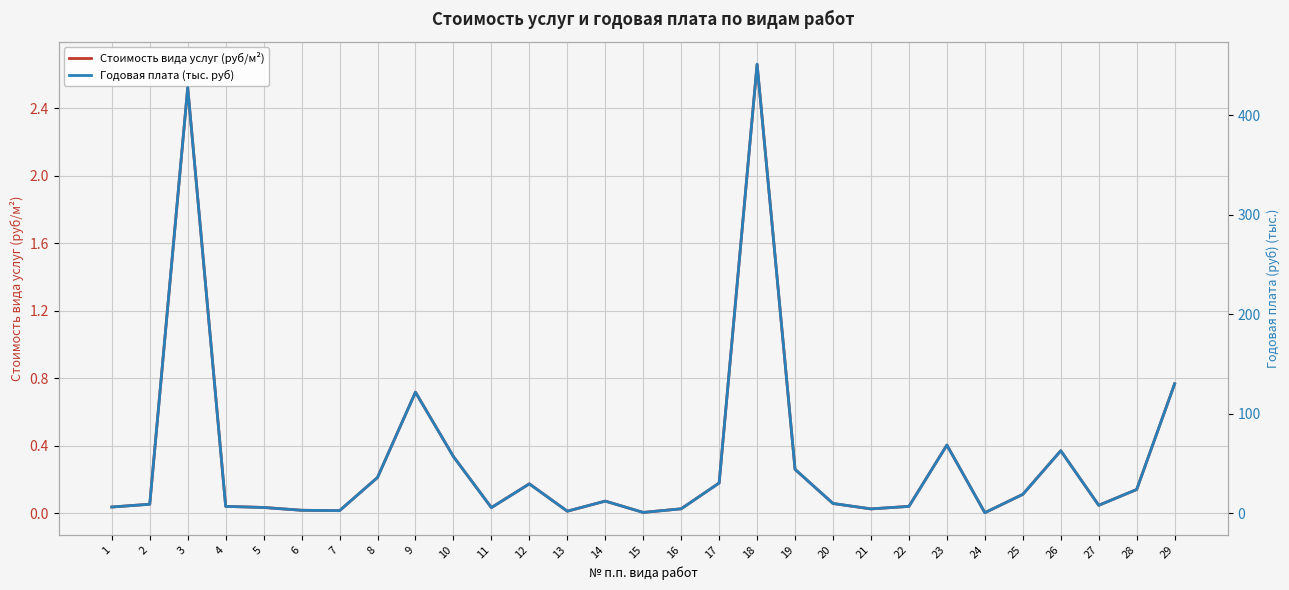

The Годовая плата (тыс. руб) series shows 7.0 at 22. True or false?

True